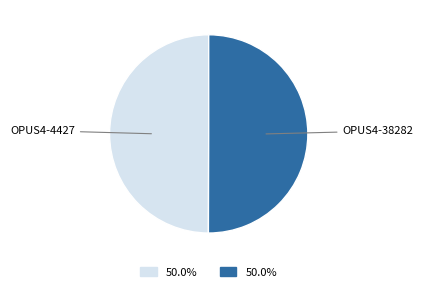

How many slices are in this pie chart?

2